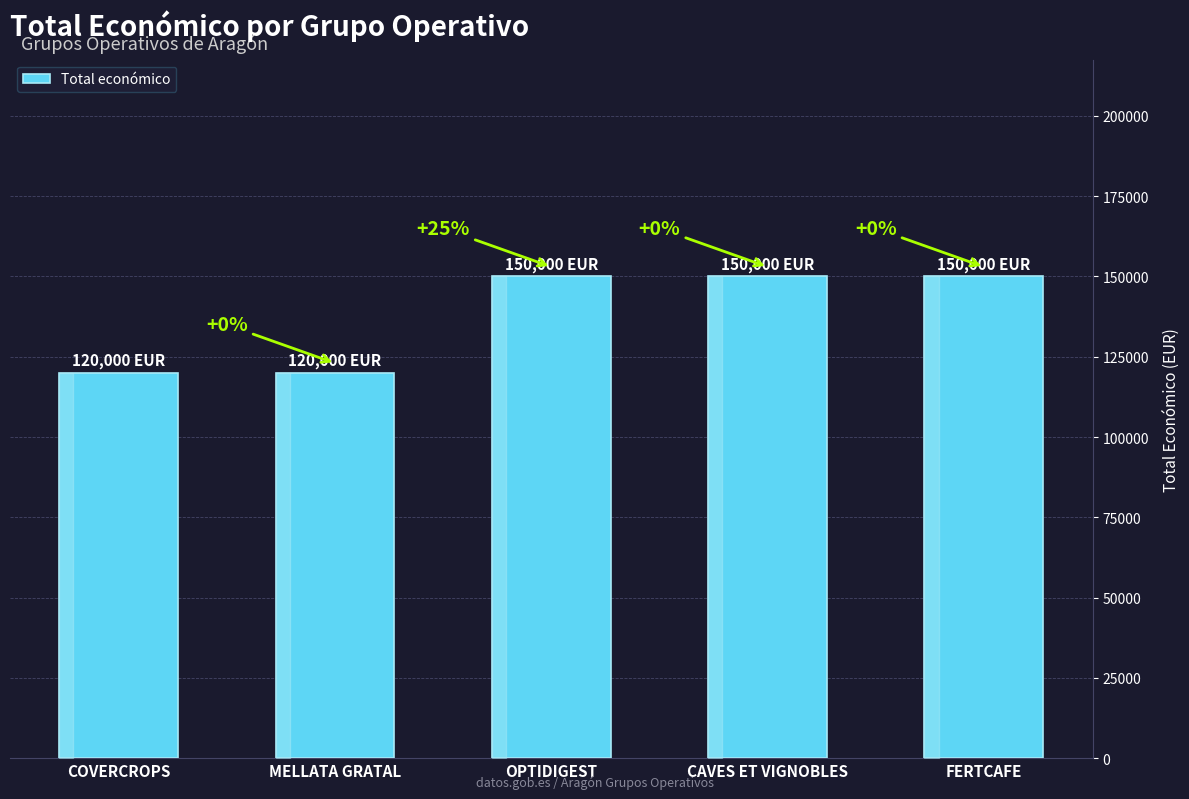

What is the value of the 1st bar from the left?

120000